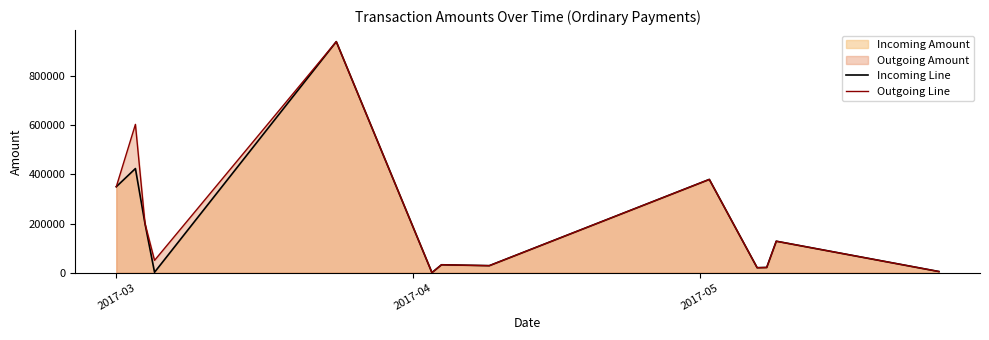

Reading right to left, what are all the values shown in this chart?

Incoming Line: 4512	128005	21061	20042	379732	28392	31995	2	941053	1495	200003	423985	349995
Outgoing Line: 4511	128003	21060	20041	379730	28391	31996	2	941052	50001	200001	603982	349994